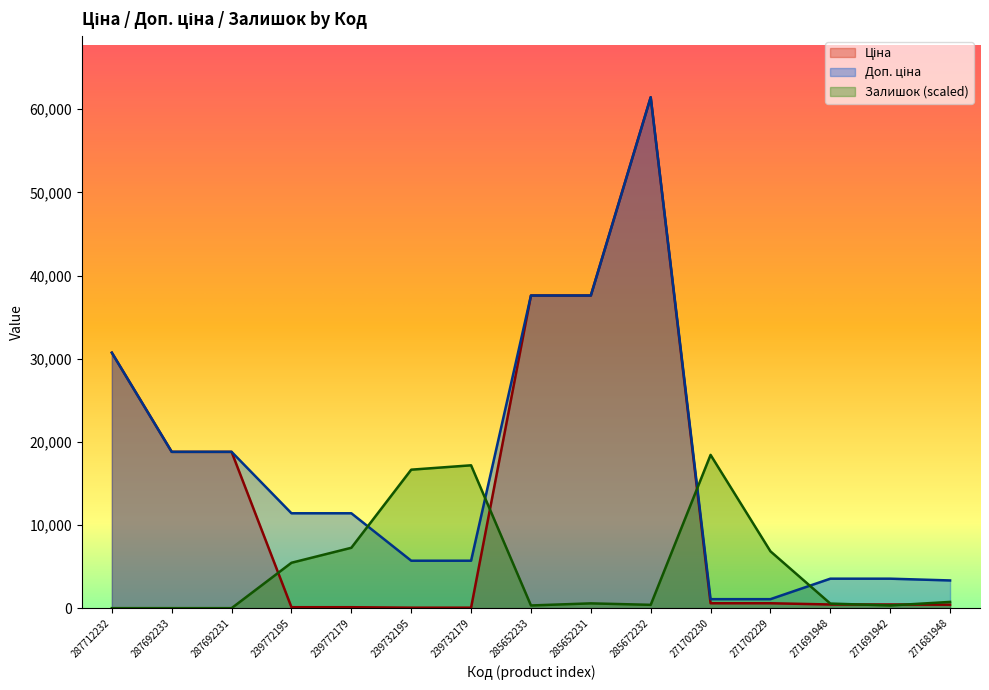

Does the chart display data point markers on the line(s)?

No